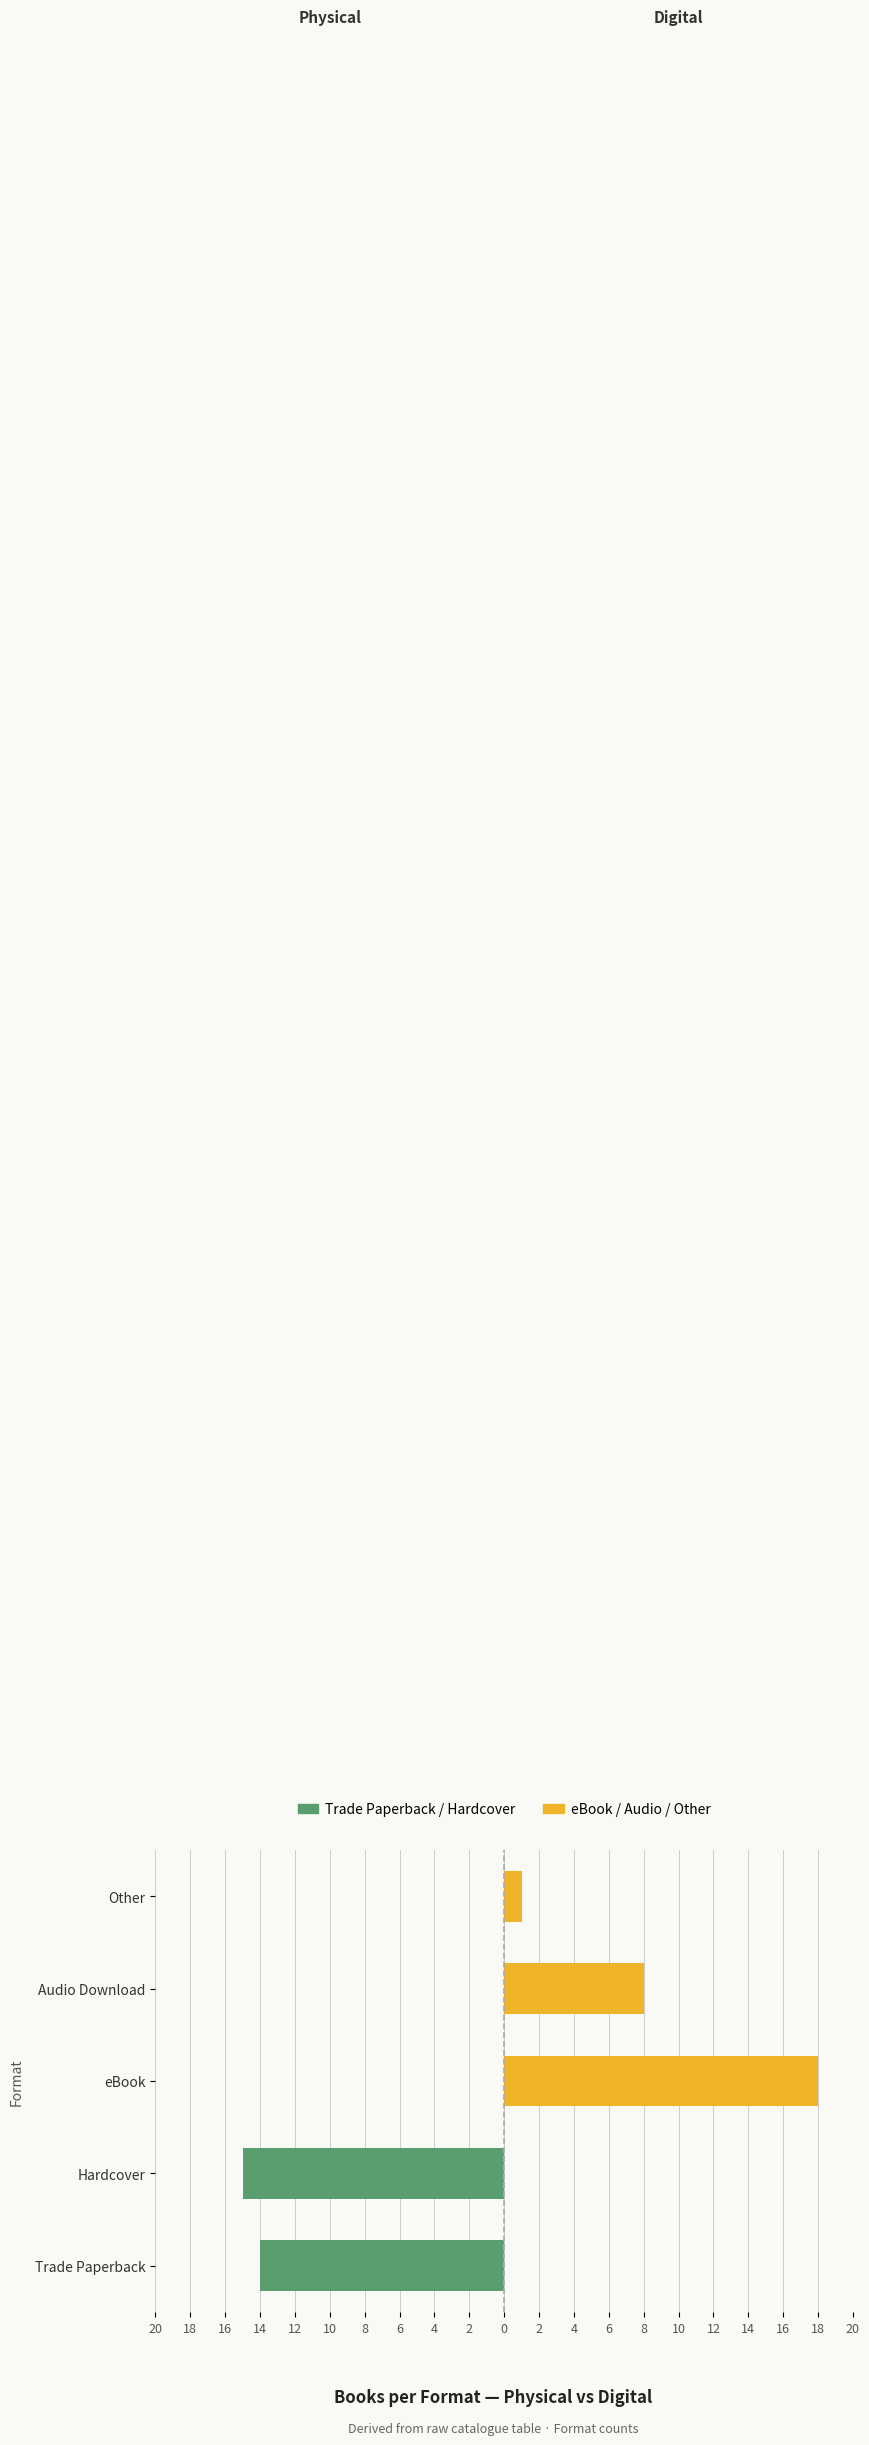

Does the chart contain any negative values?

Yes